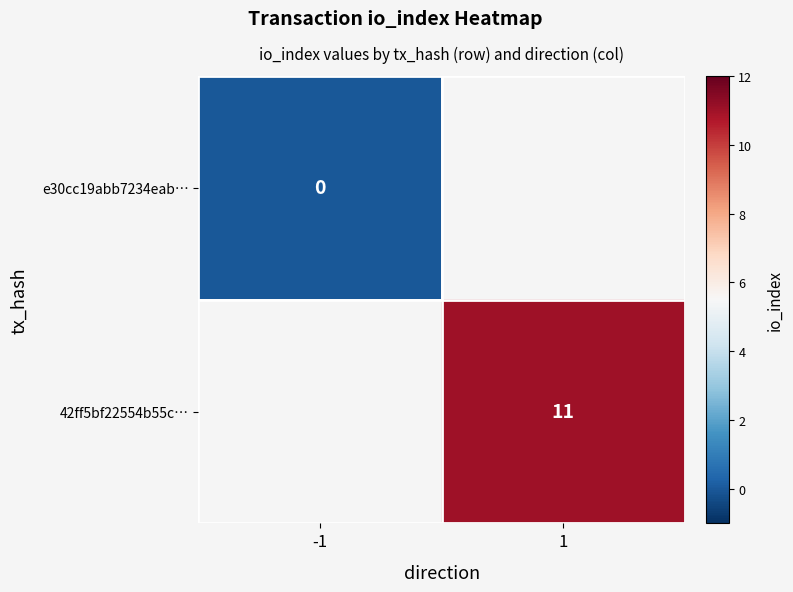

The 42ff5bf22554b55c… series shows 17 at 1. True or false?

False